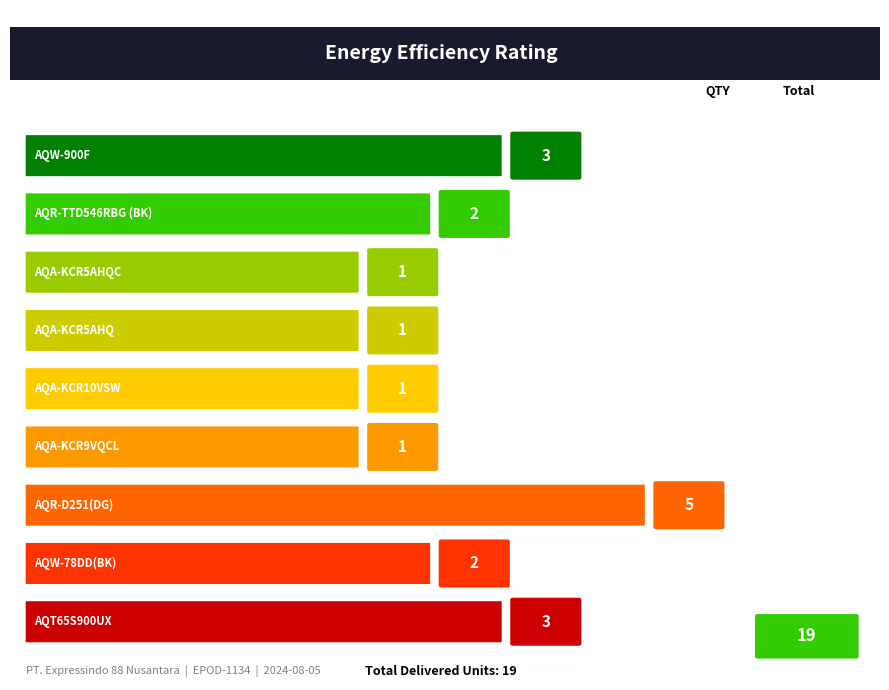

What is the change in value from AQA-KCR5AHQ to AQR-D251(DG)?

+4